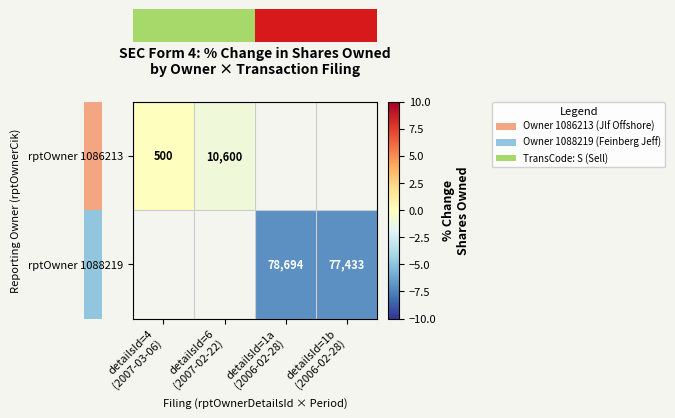

Is it true that rptOwner 1088219 equals -7.0 at detailsId=1b (2006-02-28)?

True